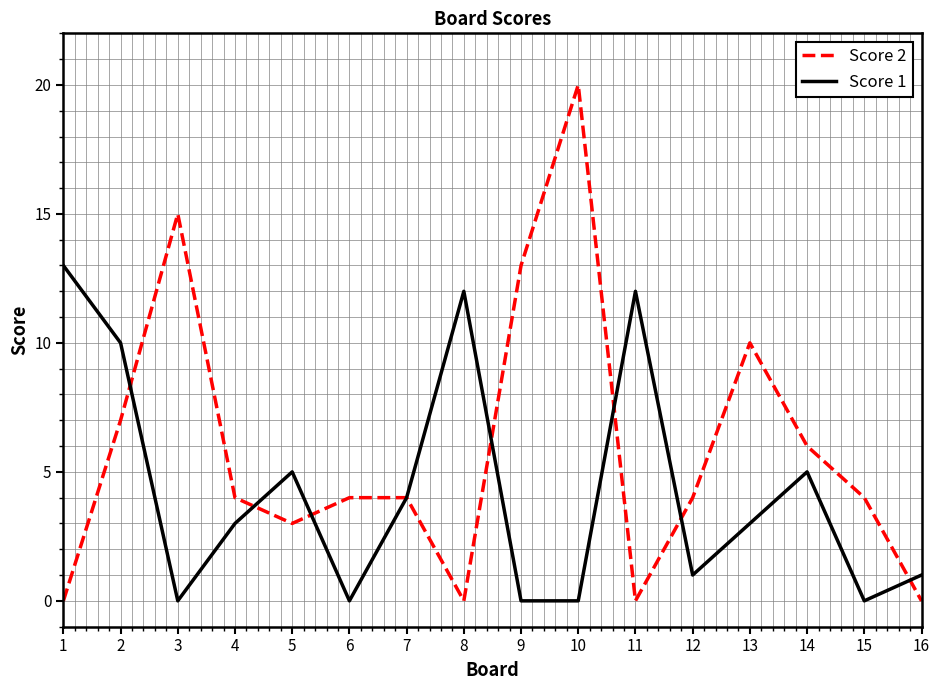

Between 10 and 15, which series saw the biggest shift?

Score 2